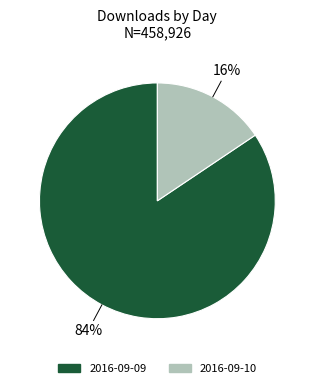

Which slice is the largest?

2016-09-09